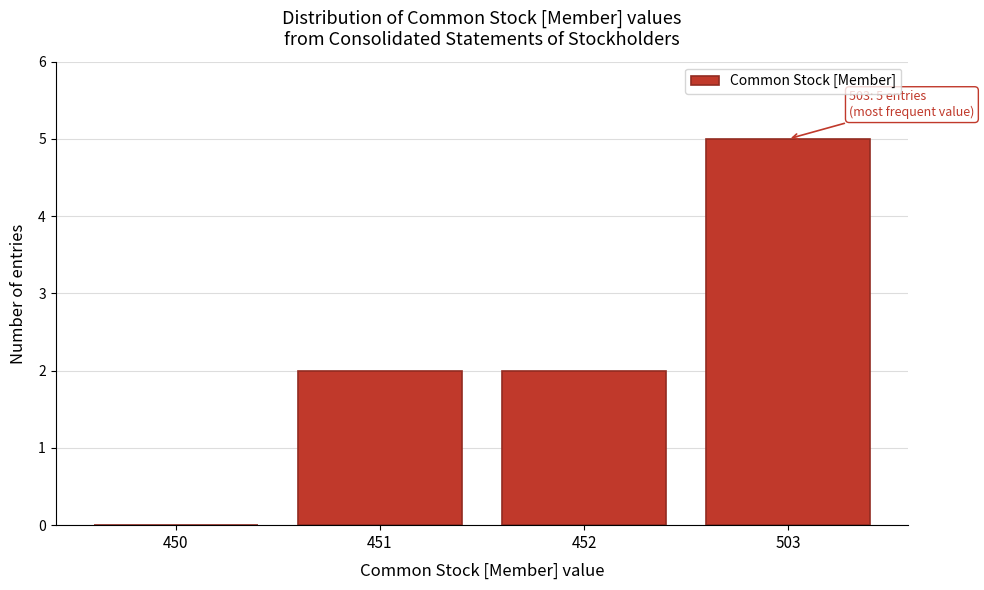

Reading left to right, list all the values displayed in this chart.

450=0	451=2	452=2	503=5